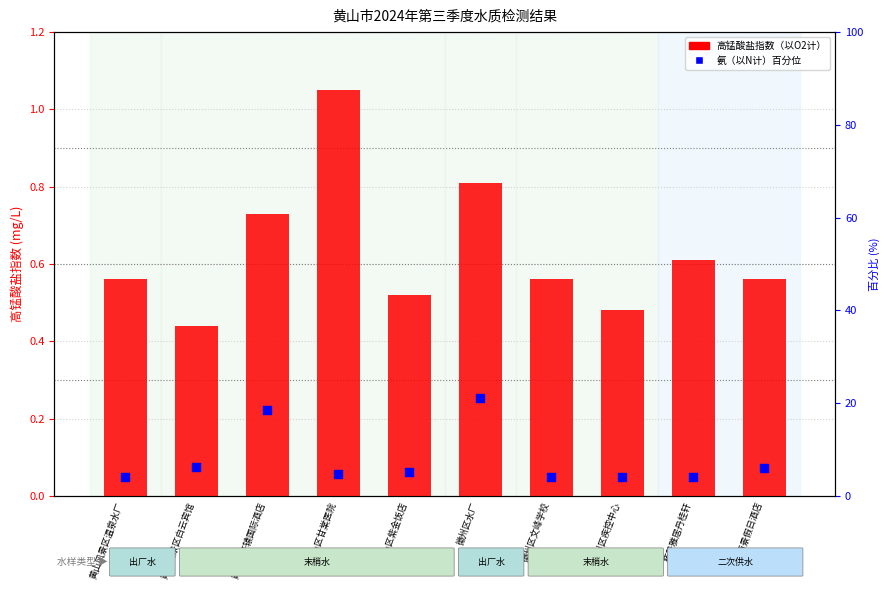

At which category is the sum across all series the highest?

徽州区水厂